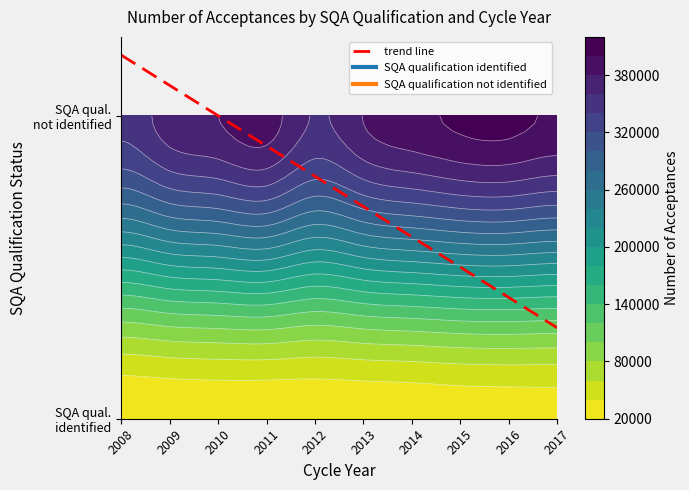

Reading left to right, what are all the values shown in this chart?

2008=1.2	2009=1.1	2010=1.0	2011=0.9	2012=0.8	2013=0.7	2014=0.6	2015=0.5	2016=0.4	2017=0.3